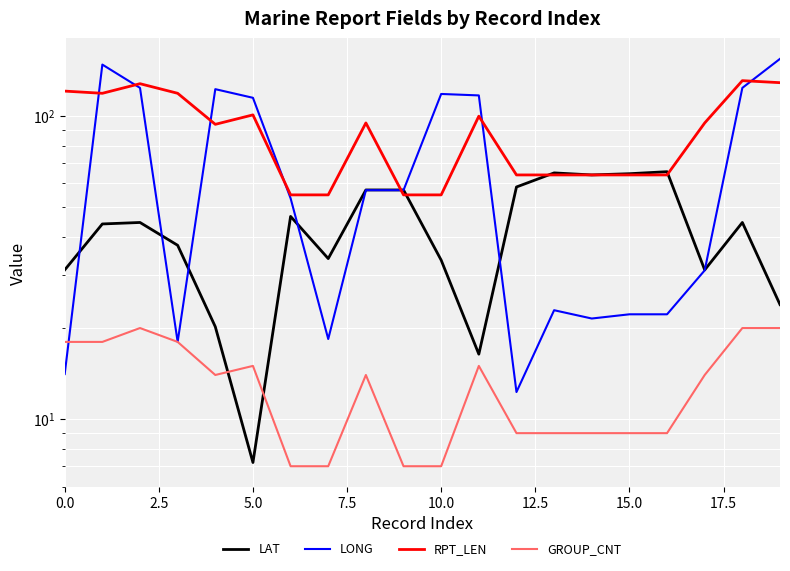

Rank the series by their average value, from highest to lowest.

RPT_LEN, LONG, LAT, GROUP_CNT